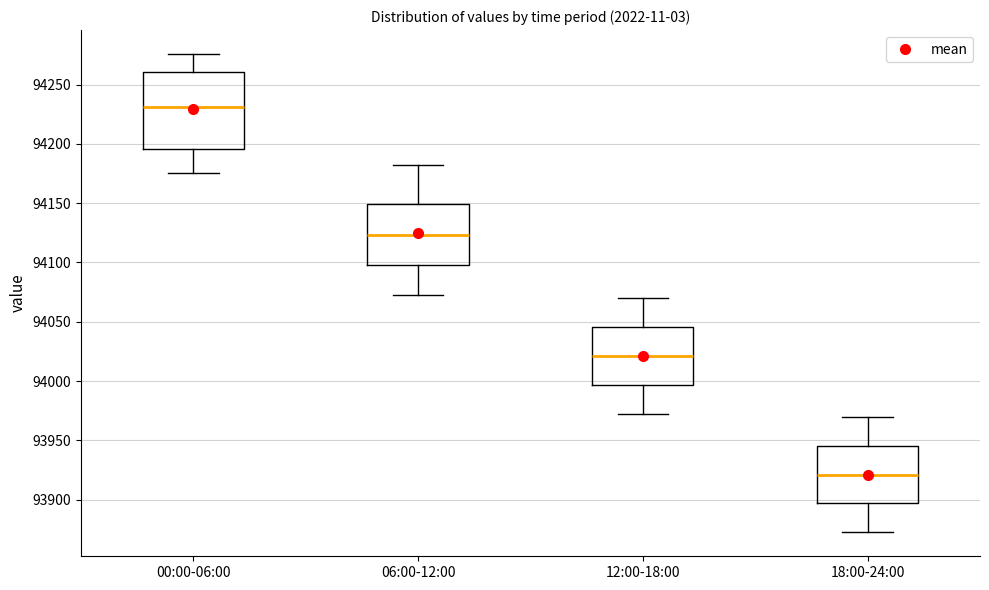

Reading left to right, read every box against the y-axis: the position of its median line, the range the box covers, and the ends of its whiskers. The values are not printed on the chart, so give them approximately, as read against the axis.

00:00-06:00: median 94230, box 94195 to 94260, whiskers 94175 to 94275
06:00-12:00: median 94125, box 94100 to 94150, whiskers 94070 to 94180
12:00-18:00: median 94020, box 93995 to 94045, whiskers 93975 to 94070
18:00-24:00: median 93920, box 93895 to 93945, whiskers 93875 to 93970